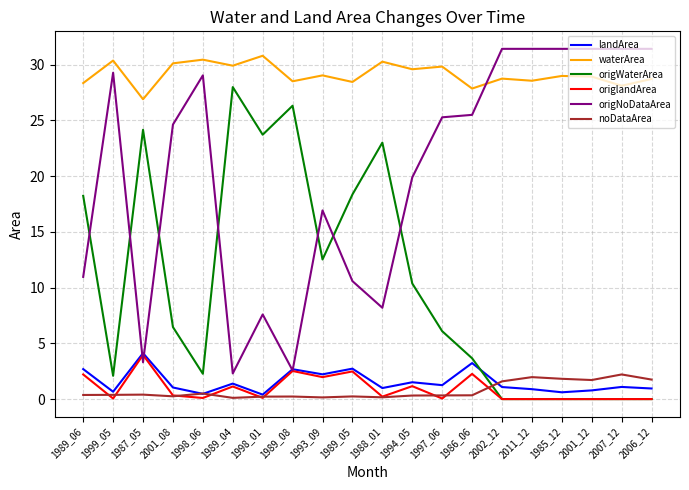

Where is the first local minimum for origWaterArea?

1999_05